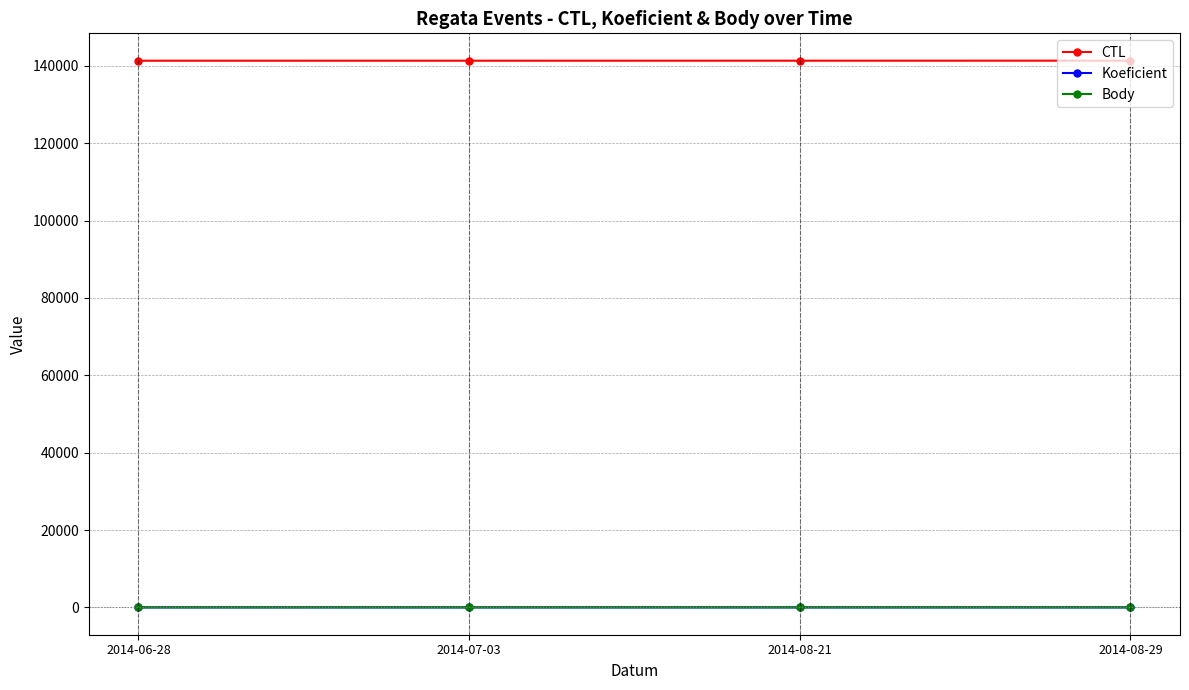

What is the difference between the maximum and minimum values in the CTL series?

14